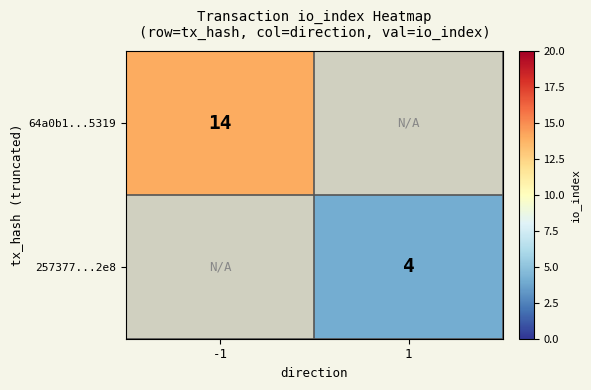

True or false: 257377...2e8 has a value of 4 at 1.

True